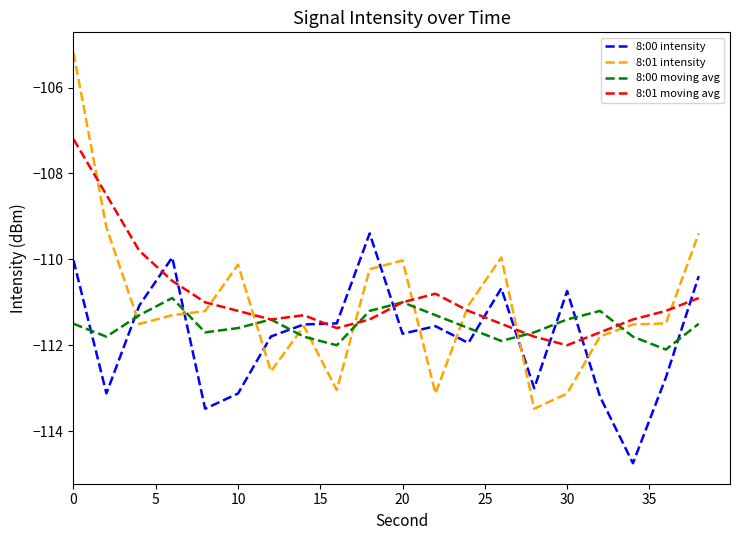

List the series in order of their peak value, lowest first.

8:00 moving avg, 8:00 intensity, 8:01 moving avg, 8:01 intensity